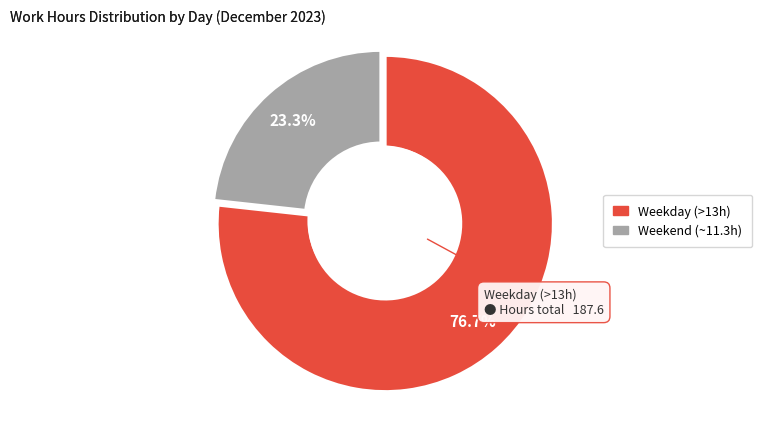

Count the number of slices in the pie.

2